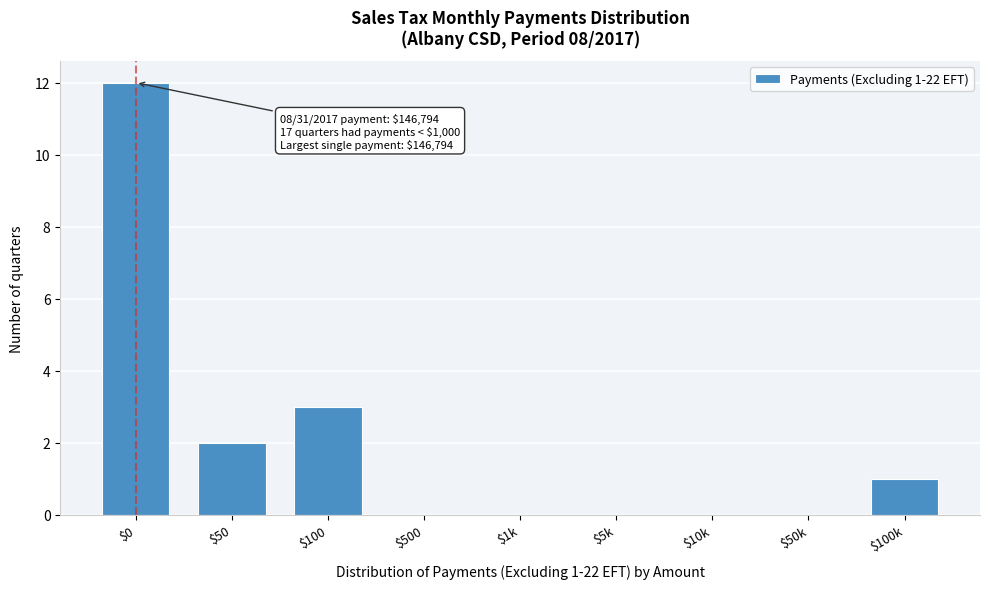

What is the sum of all values?

18